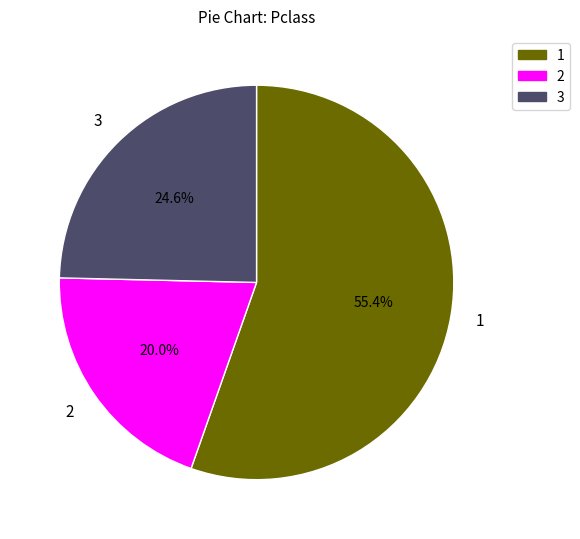

Is there a majority slice in this chart?

Yes